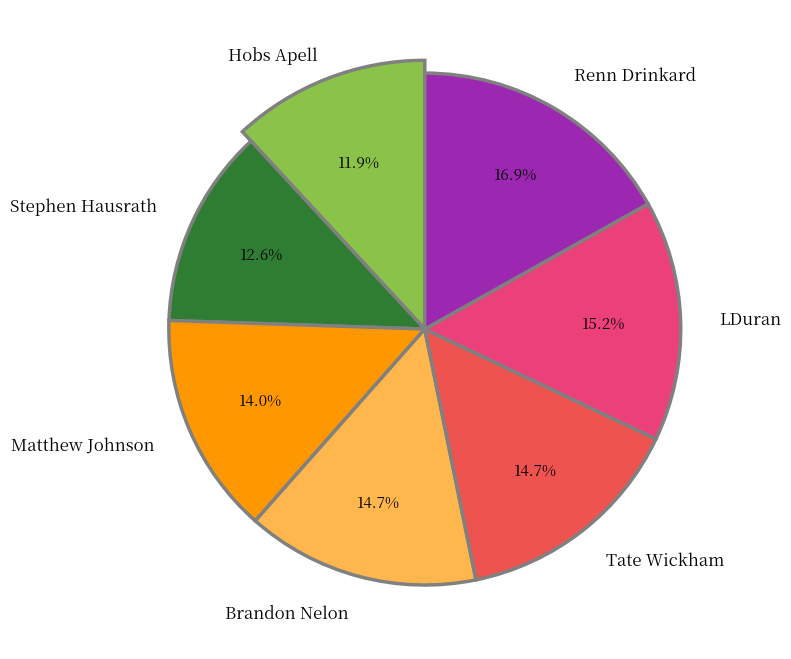

Is there any slice that represents more than half of the pie?

No